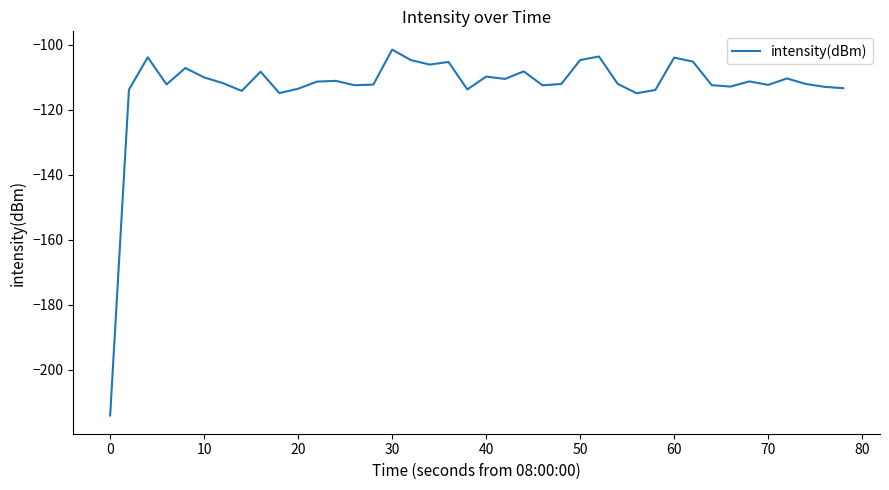

What is the difference between the second highest and minimum values?

110.5